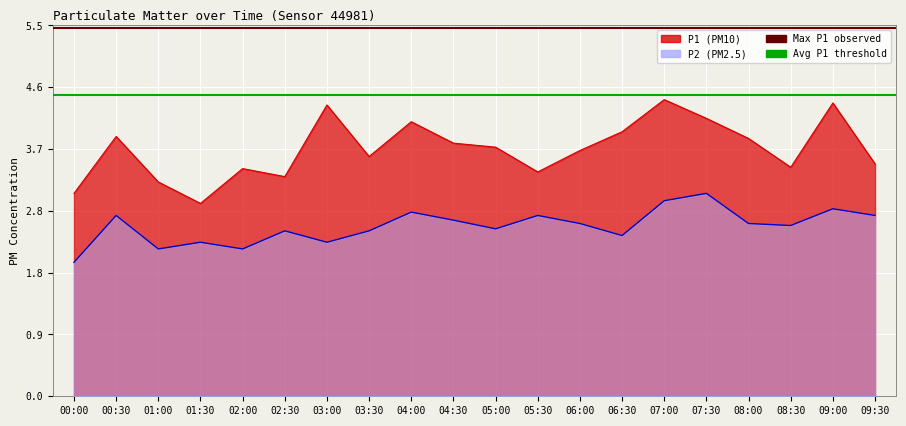

List the labels in order of Avg P1 threshold value, smallest first.

00:00, 00:30